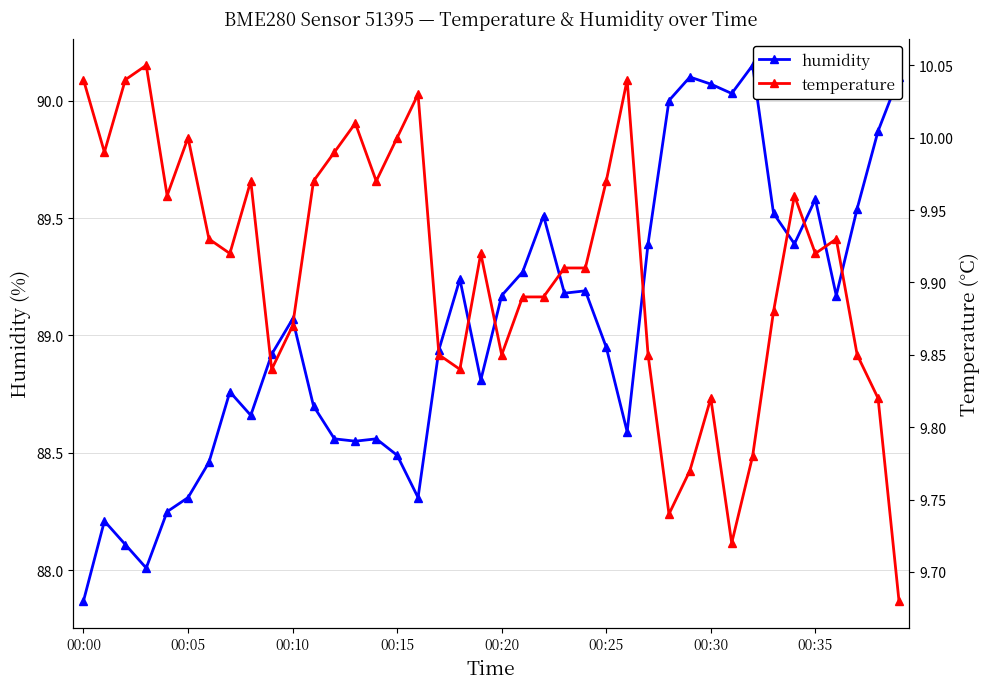

Read the temperature value at 14.

10.0